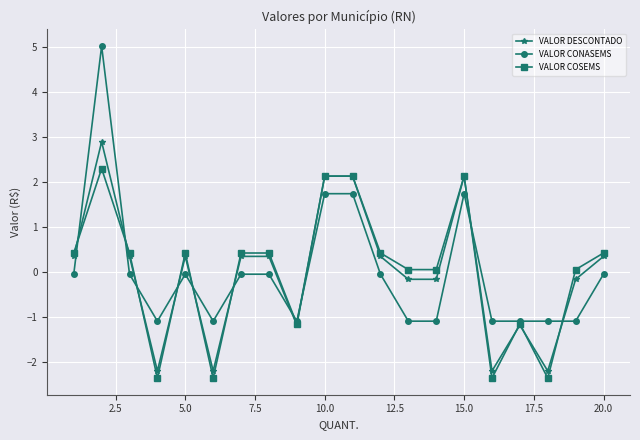

What is the difference between the second highest and minimum values in the VALOR DESCONTADO series?

4.3